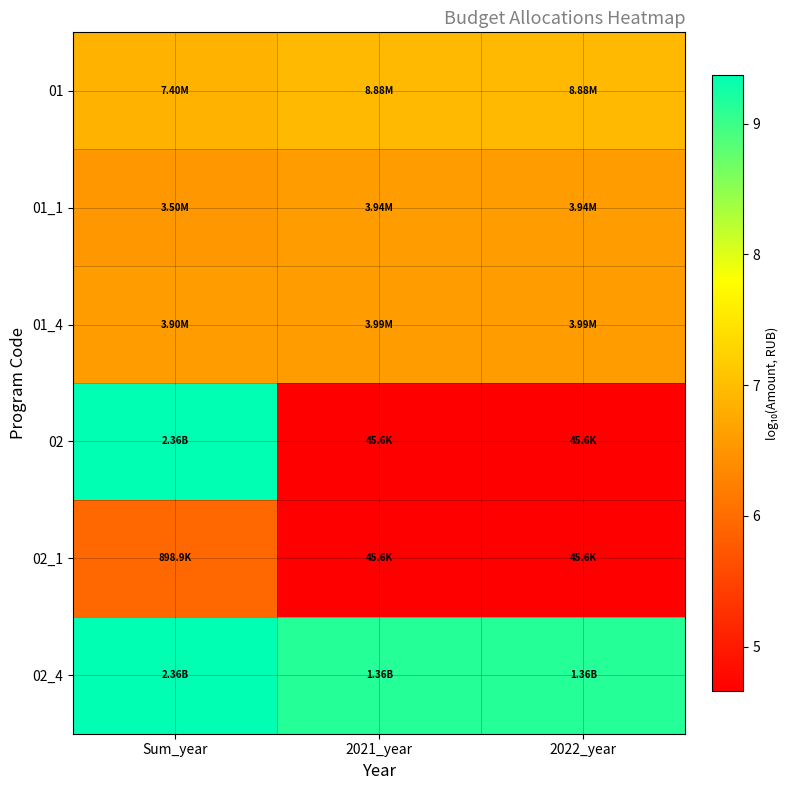

Reading left to right, list all the values displayed in this chart.

01: Sum_year=6.9	2021_year=6.9	2022_year=6.9
01_1: Sum_year=6.5	2021_year=6.6	2022_year=6.6
01_4: Sum_year=6.6	2021_year=6.6	2022_year=6.6
02: Sum_year=9.4	2021_year=4.7	2022_year=4.7
02_1: Sum_year=6.0	2021_year=4.7	2022_year=4.7
02_4: Sum_year=9.4	2021_year=9.1	2022_year=9.1